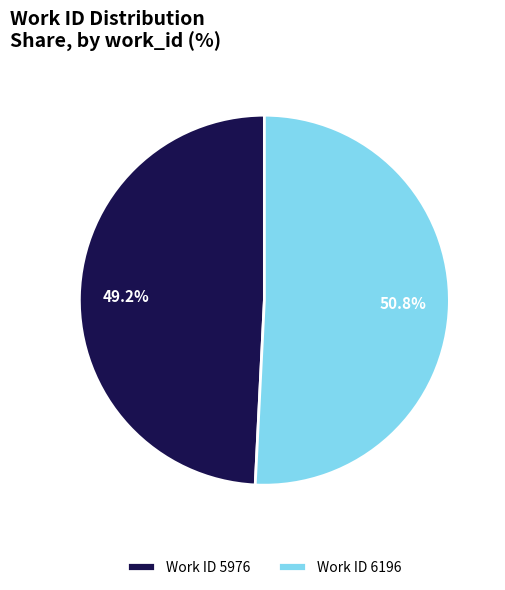

What is the ratio of the value at Work ID 6196 to the value at Work ID 5976?

1.0